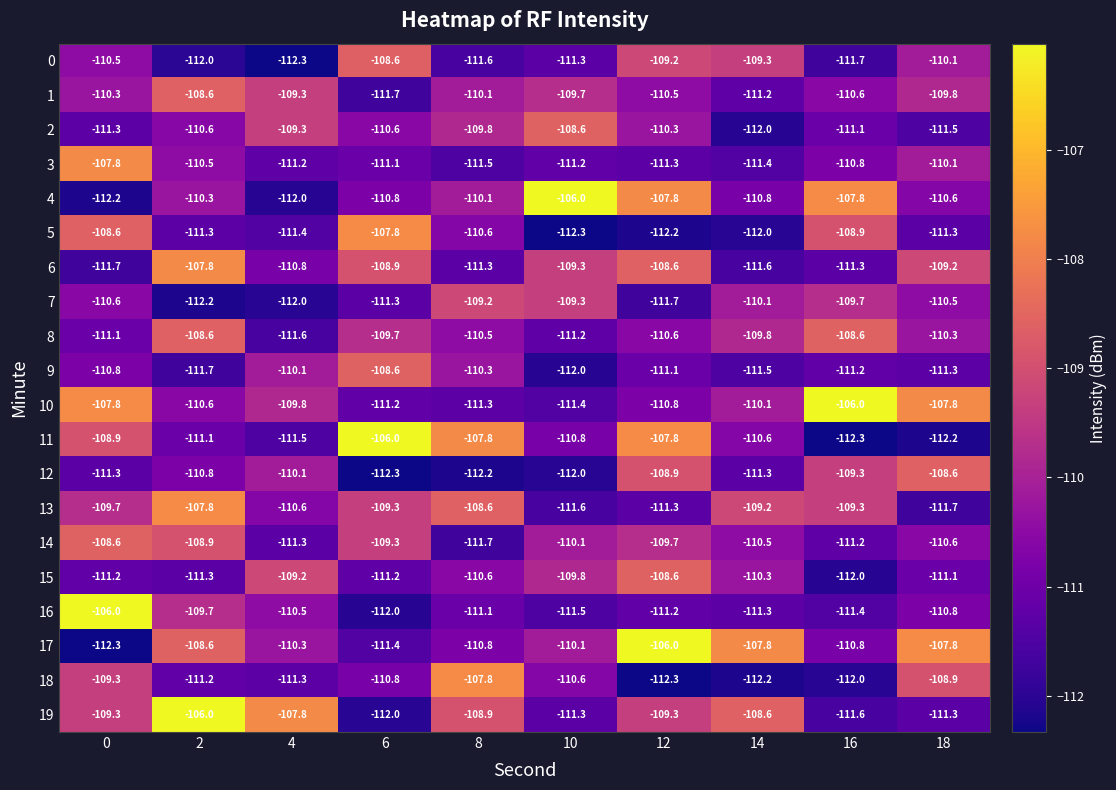

What is the difference between the maximum and minimum values in the 0 series?

3.7